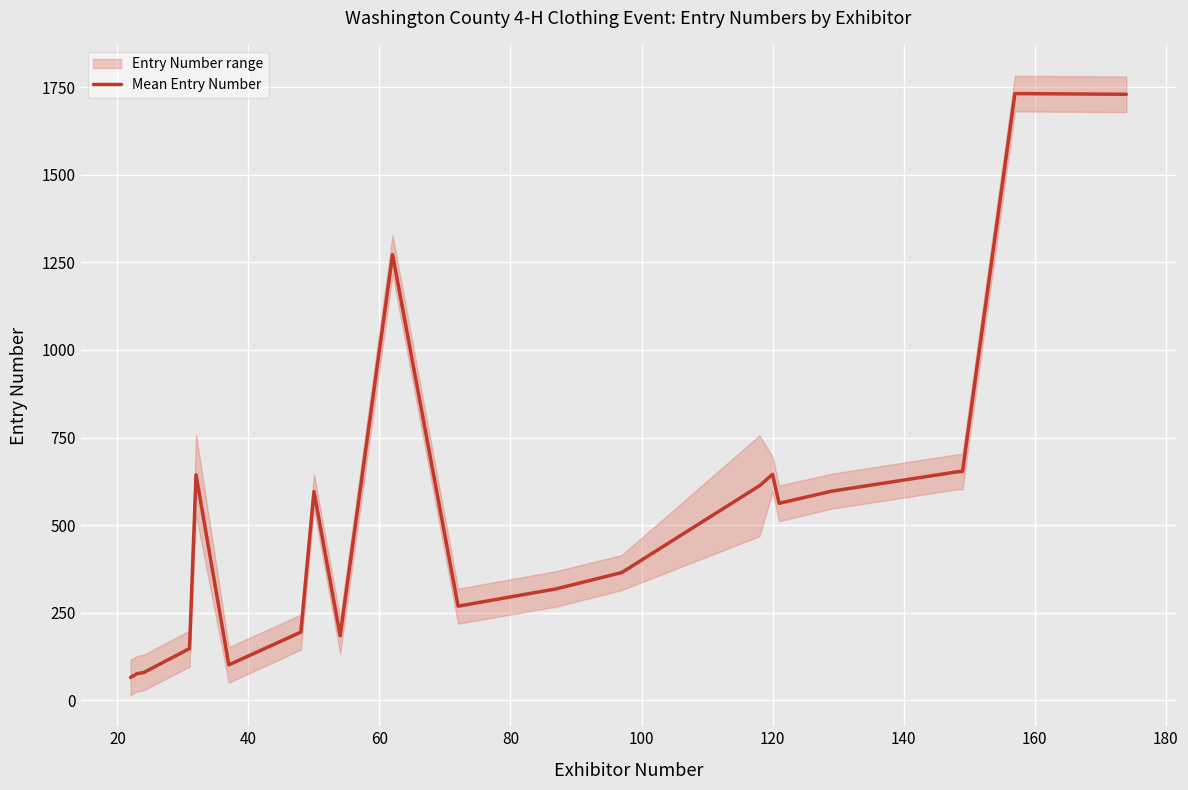

What is the minimum value for Mean Entry Number?

65.5